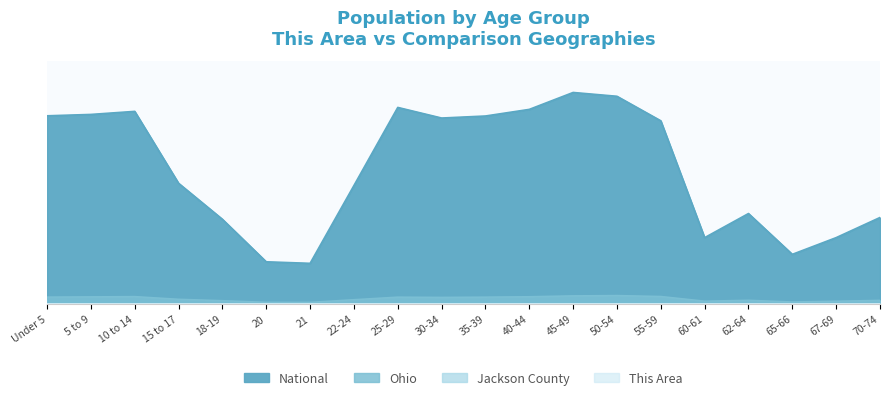

The value of Ohio at 40-44 is 0.0. True or false?

True